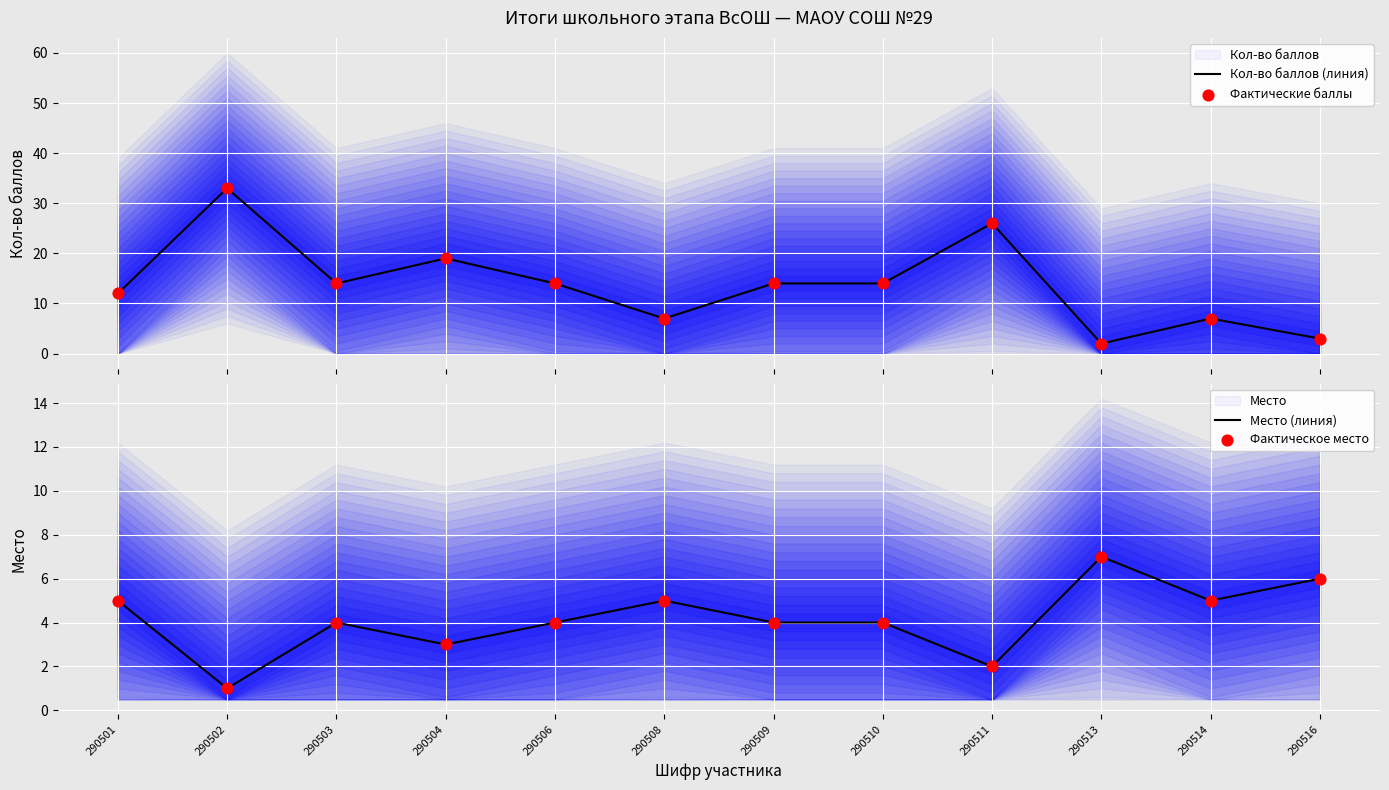

What is the total value across all series at 290511?

56